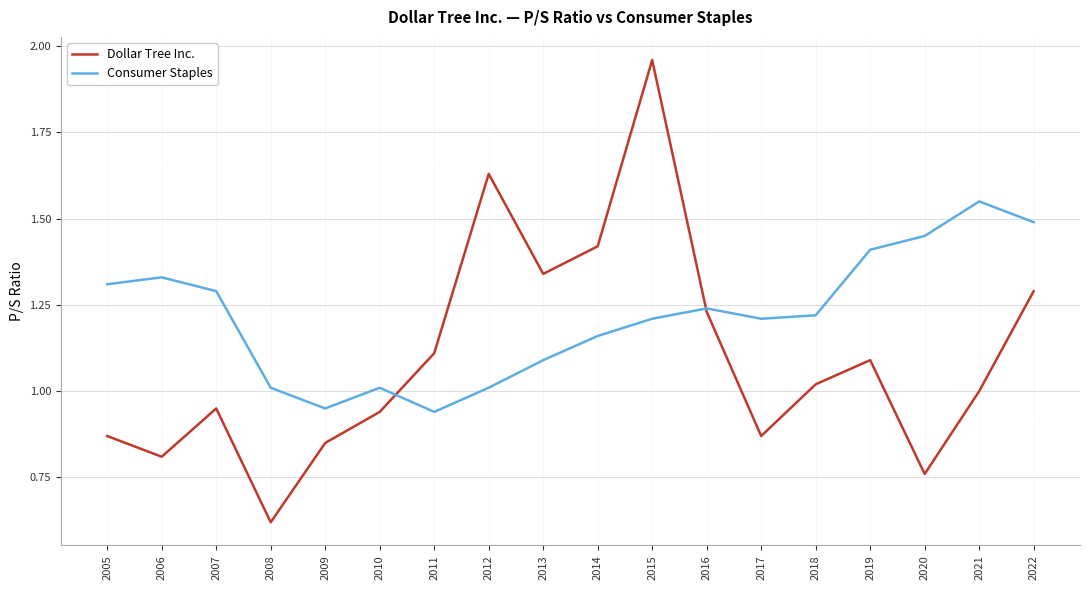

Does the chart display data point markers on the line(s)?

No